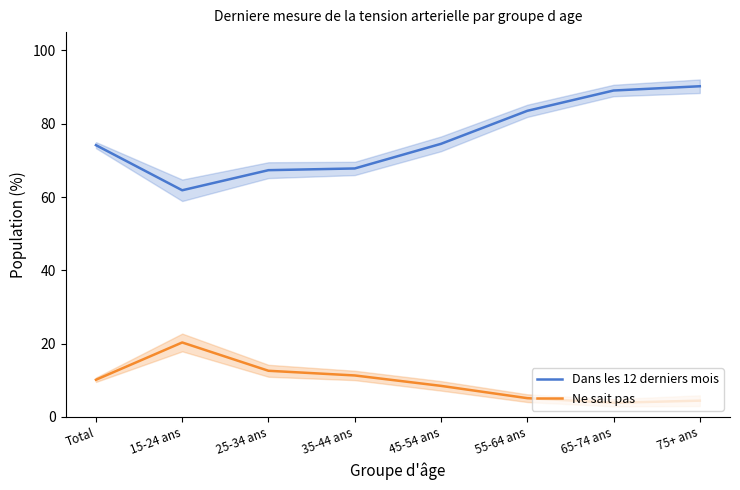

In Dans les 12 derniers mois, how many points are lower than both neighbors (excluding endpoints)?

1